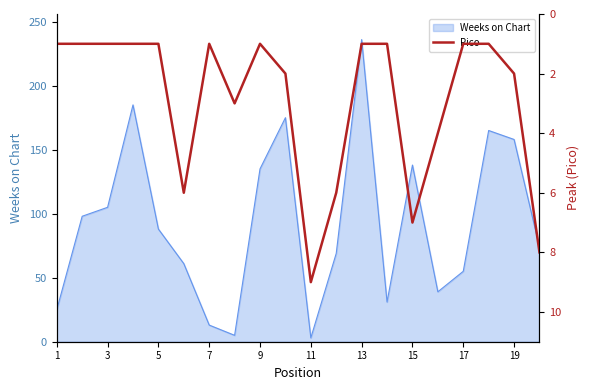

The Weeks on Chart series shows 83 at 9. True or false?

False